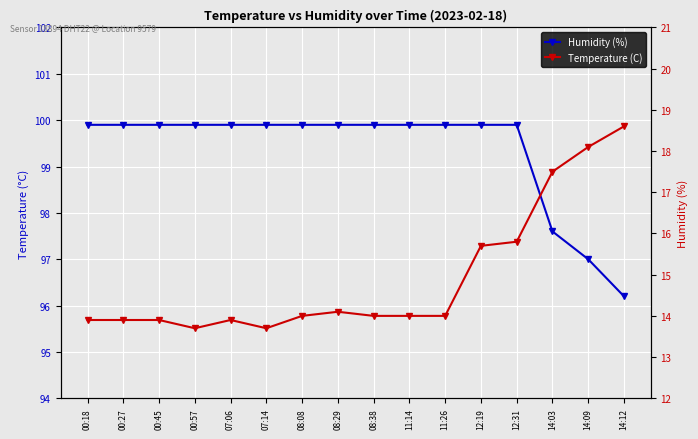

What is the label of the 4th point from the left?

00:57